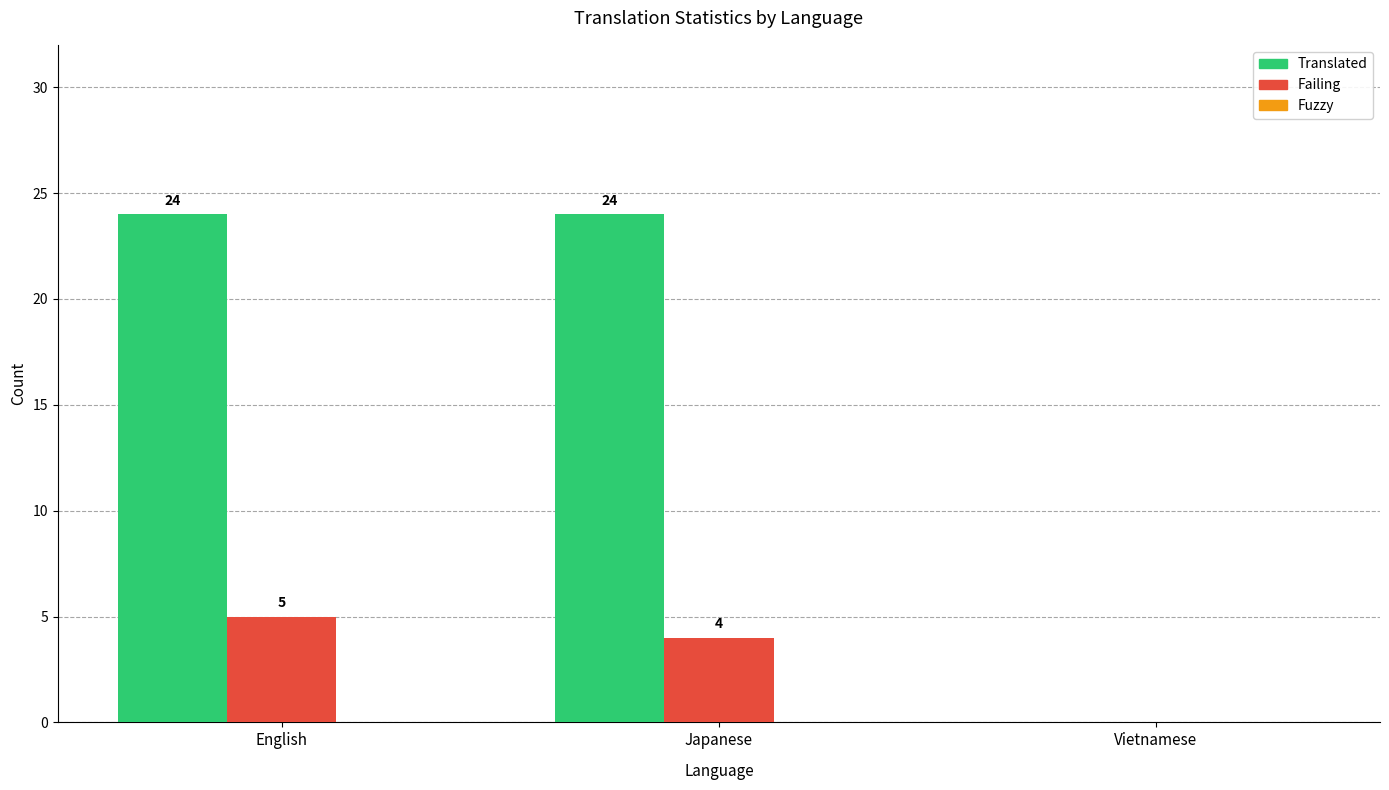

At which category is the sum across all series the highest?

English